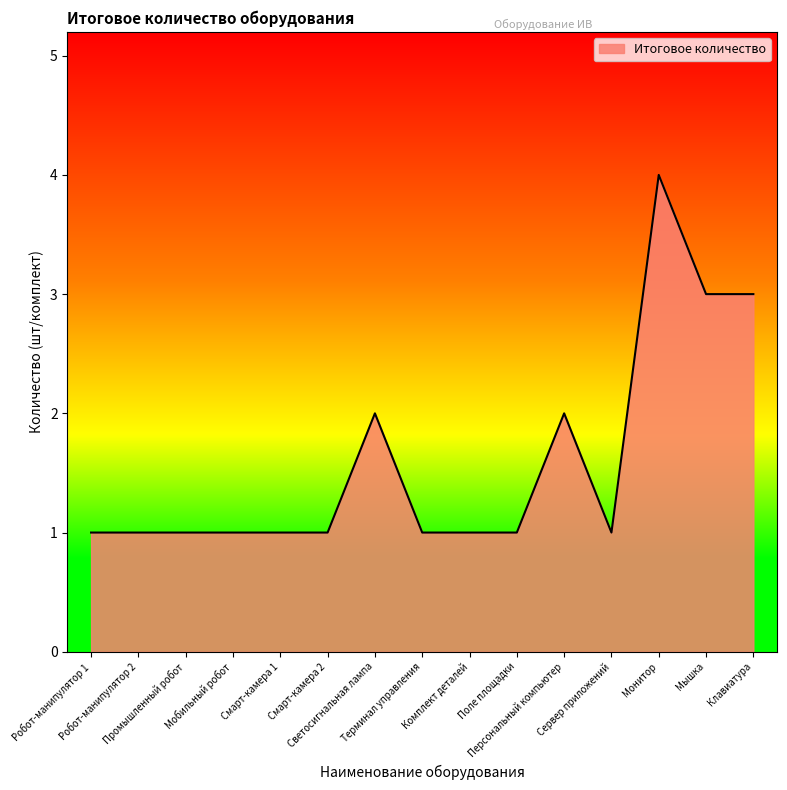

What is the greatest value displayed?

4